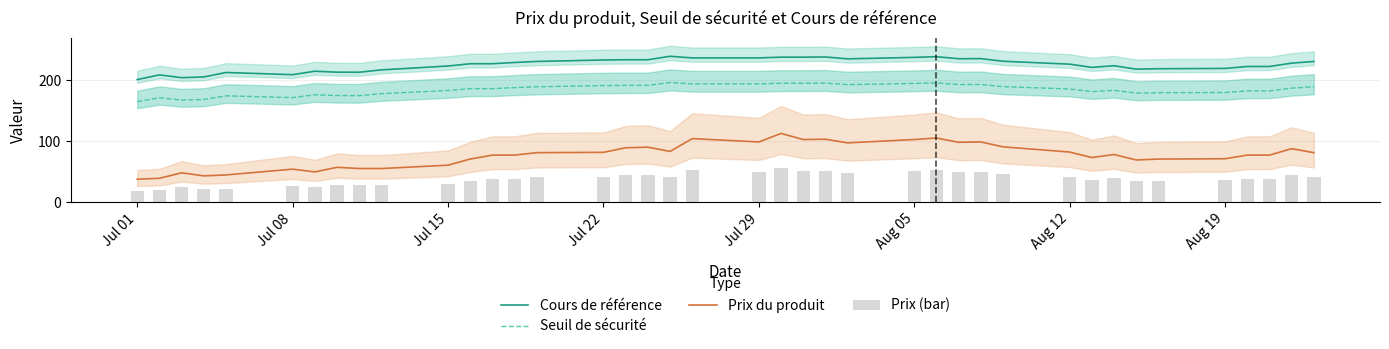

The value of Prix du produit at Jul 29 is 24.9. True or false?

False